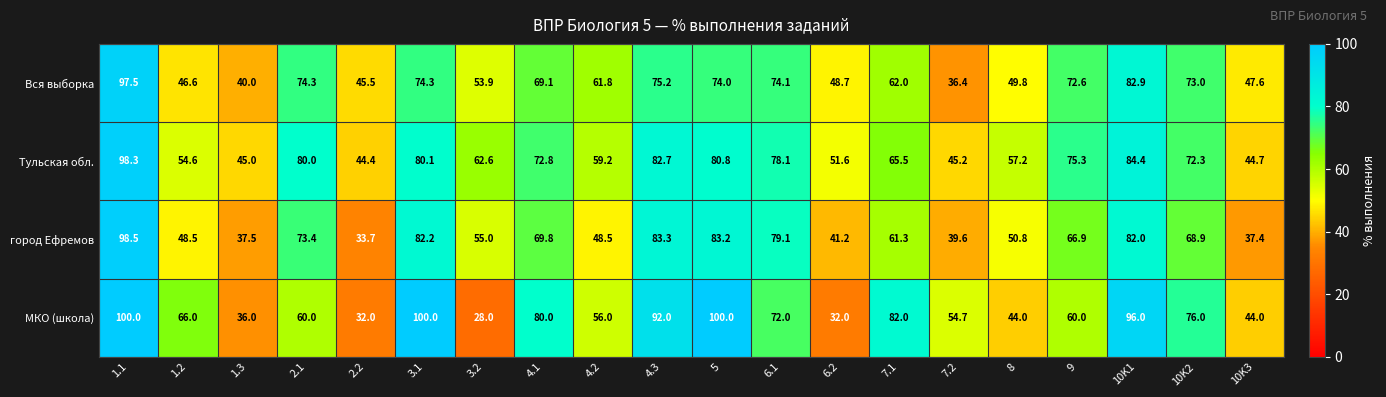

What is the difference between the second highest and second lowest values in the город Ефремов series?

45.9